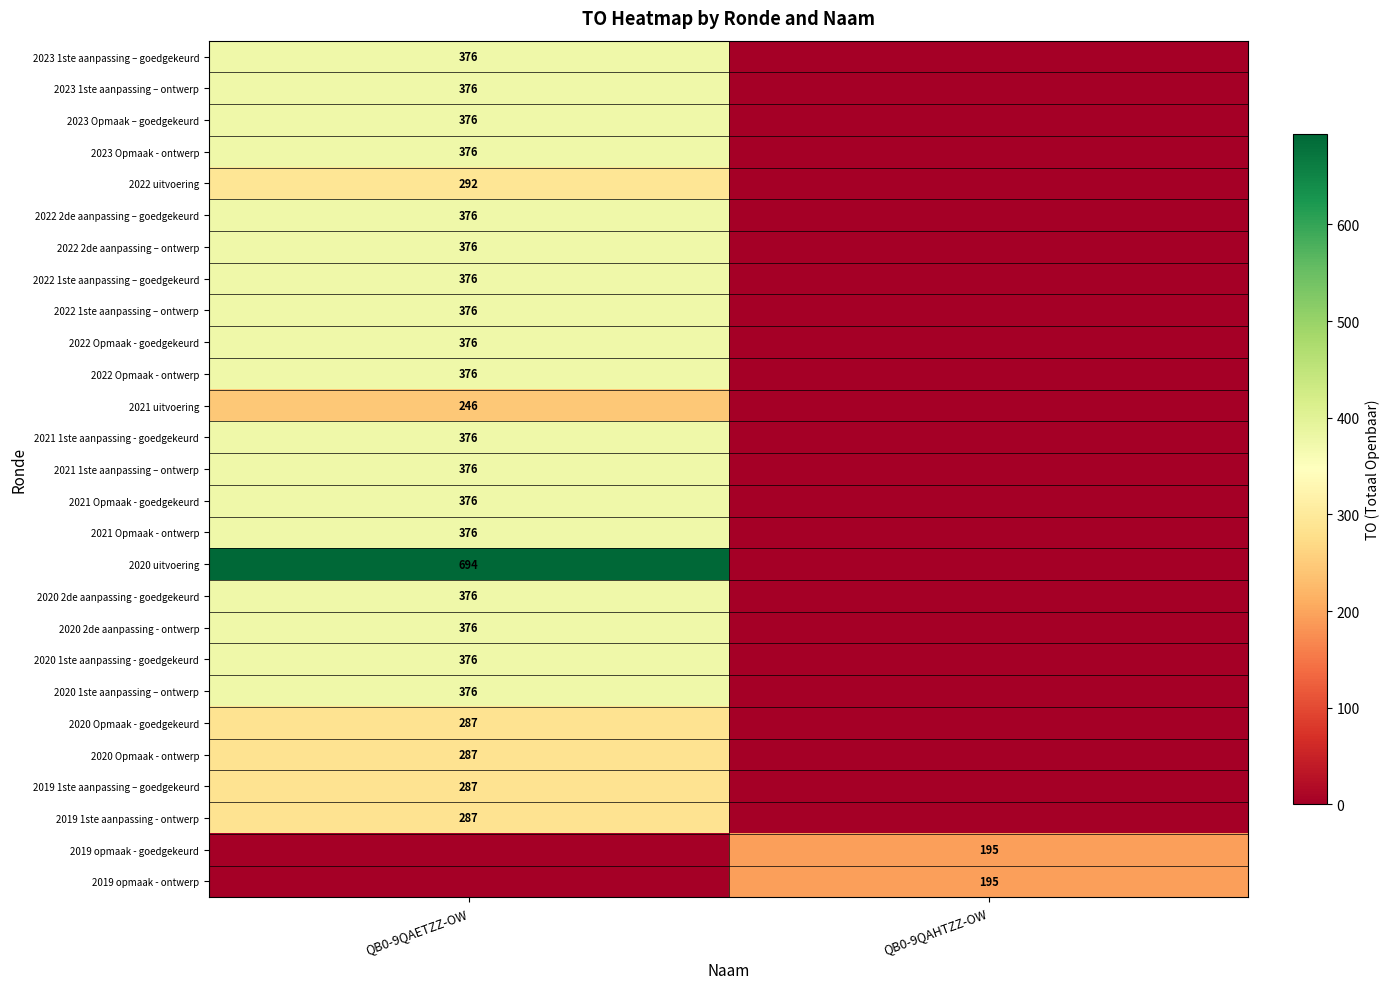

The 2022 1ste aanpassing – goedgekeurd series shows 259 at QB0-9QAETZZ-OW. True or false?

False